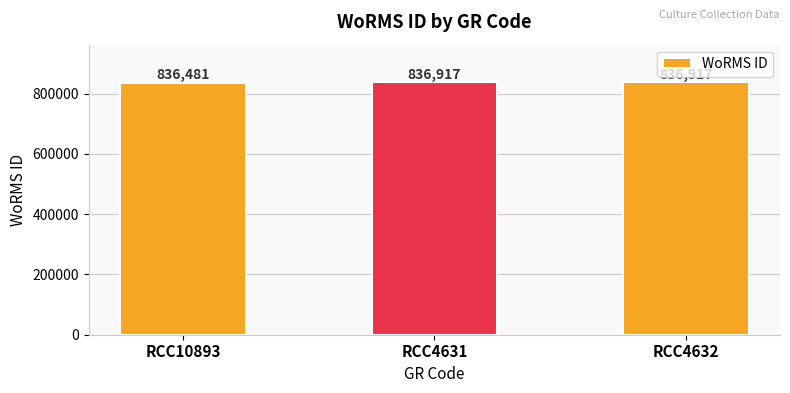

True or false: the data shows 836917 at RCC4632.

True